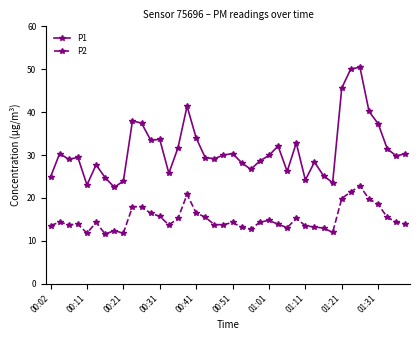

What is the value of the P1 point at the 39th from the left?

29.8